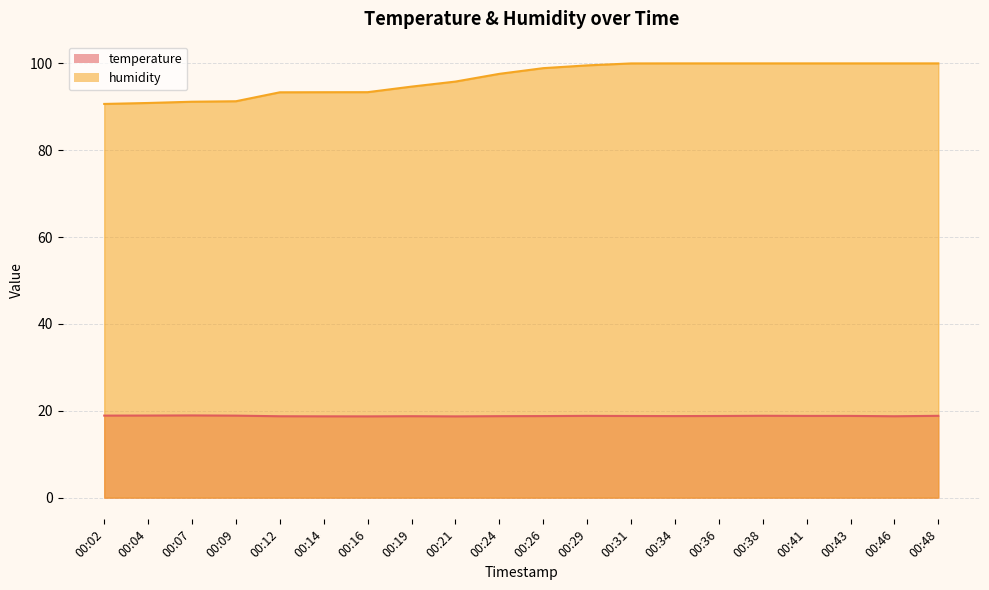

Read the temperature value at 00:41.

18.8